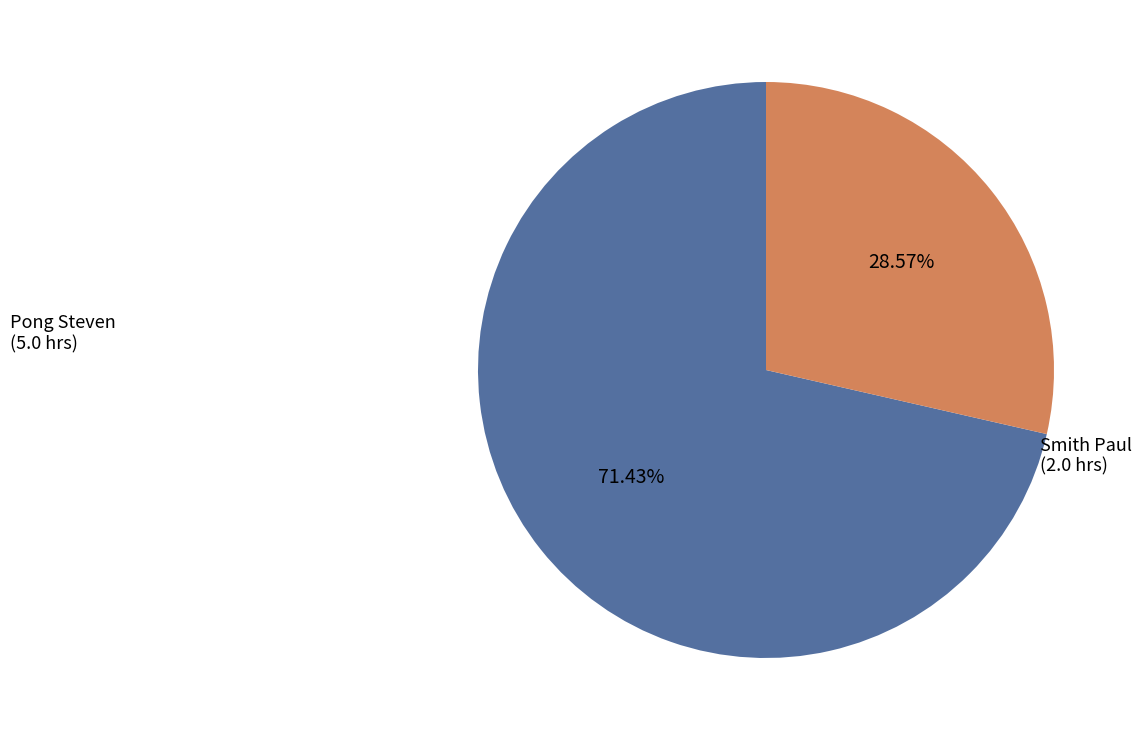

True or false: Pong Steven accounts for 71% of the total.

True